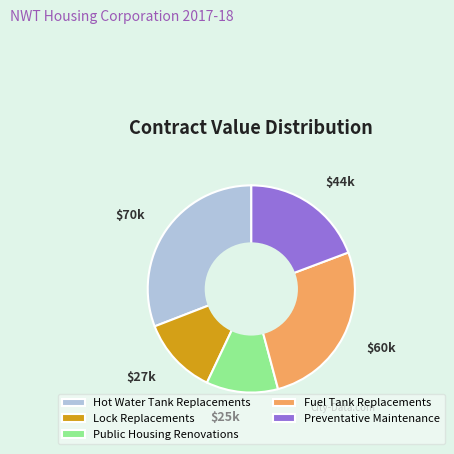

Combined, do Hot Water Tank Replacements and Public Housing Renovations account for over 50%?

No